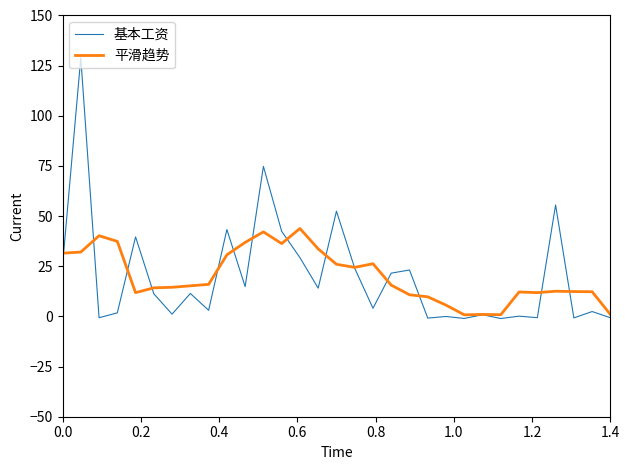

How many values in the 基本工资 series are below 11?

15